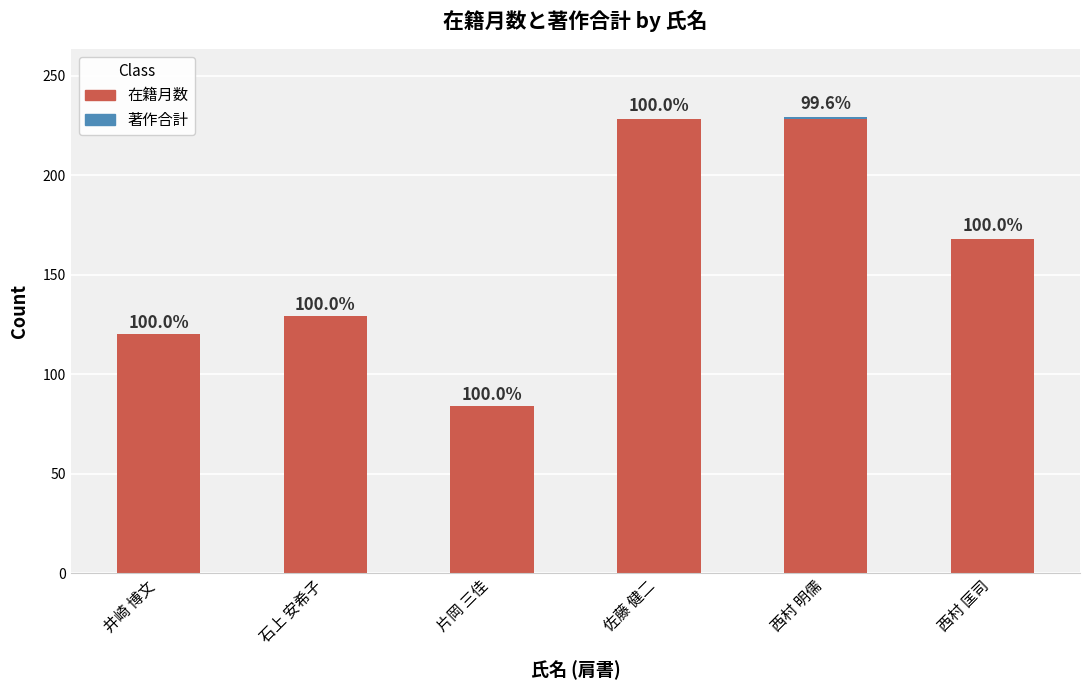

At which label does 在籍月数 reach its minimum?

片岡 三佳